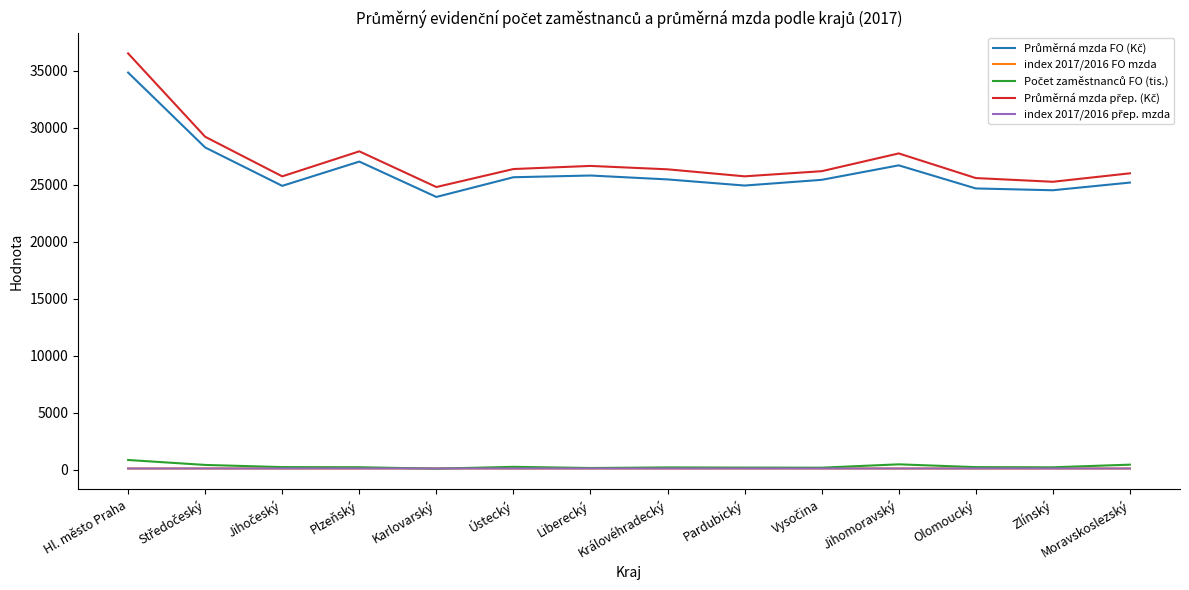

Between Plzeňský and Ústecký, which series saw the biggest shift?

Průměrná mzda přep. (Kč)